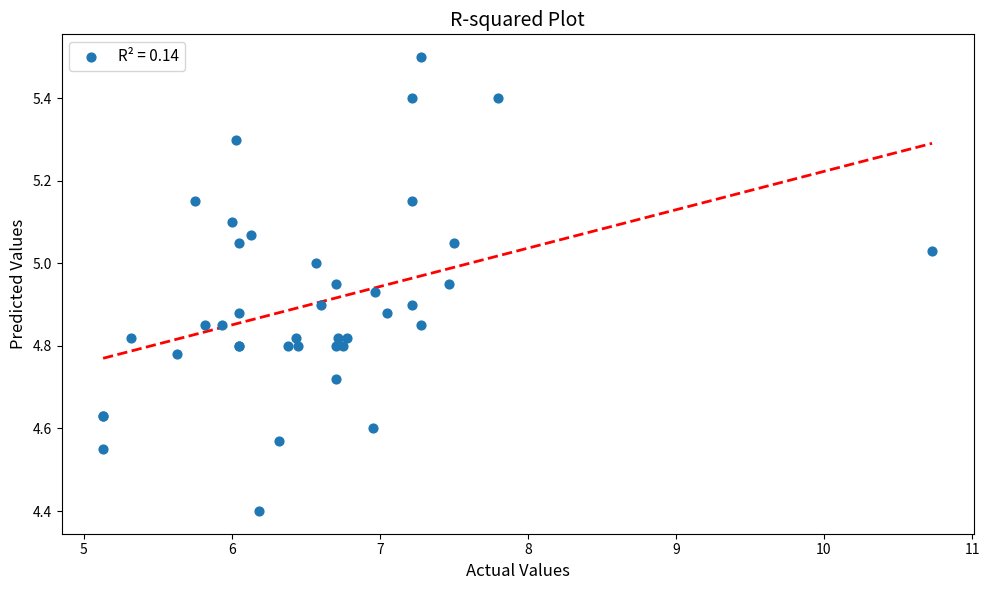

What Y value in the scatter plot is closest to 4?

4.4